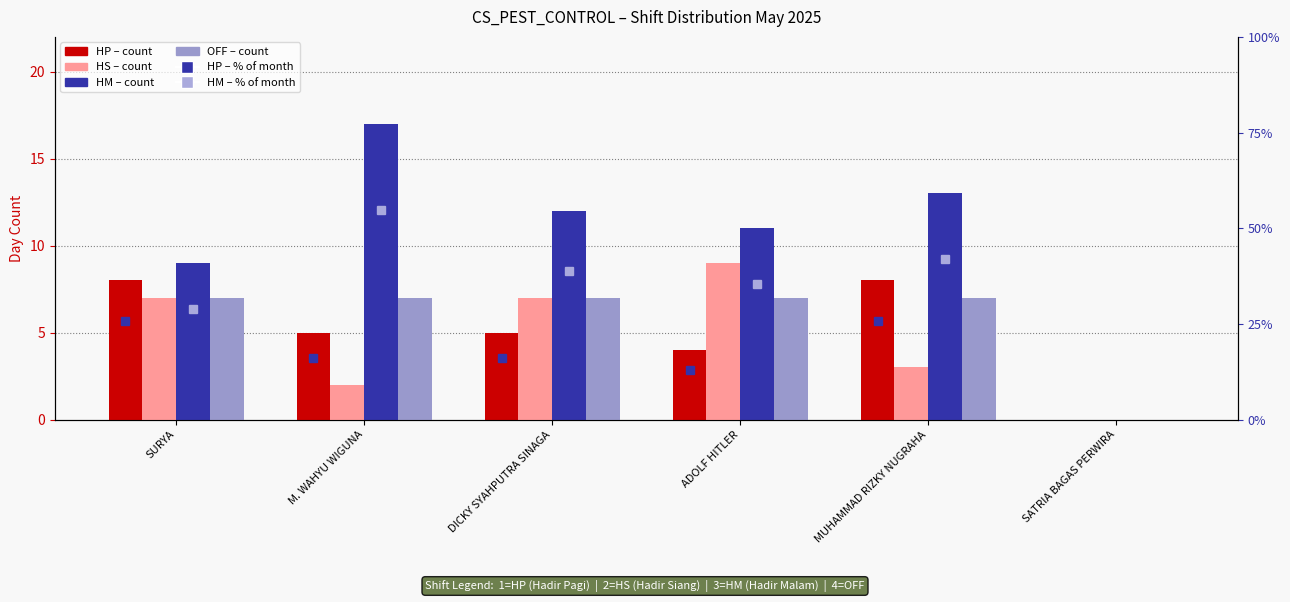

Rank the series by their maximum value, from highest to lowest.

HM (Shift 3), HS (Shift 2), HP (Shift 1), OFF (Shift 4)